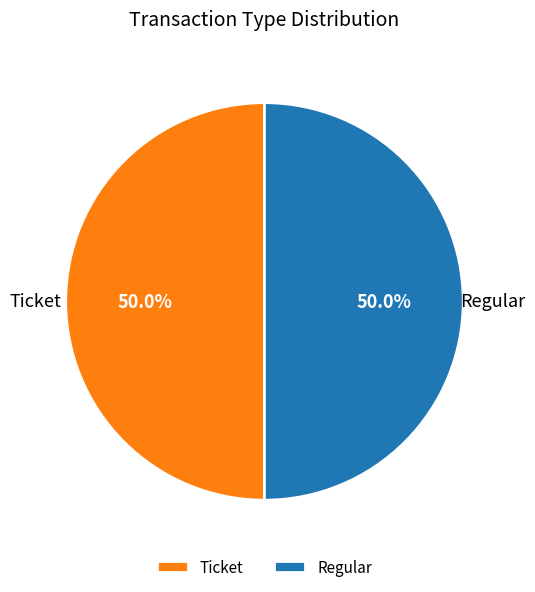

Do Ticket and Regular together represent more than half of the pie?

Yes